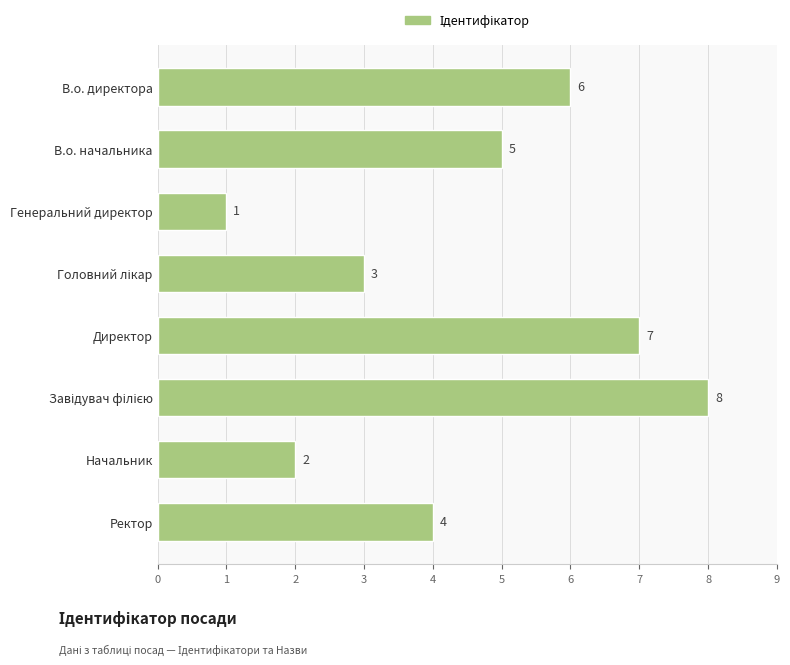

Reading bottom to top, transcribe all the data shown in this chart.

4	2	8	7	3	1	5	6